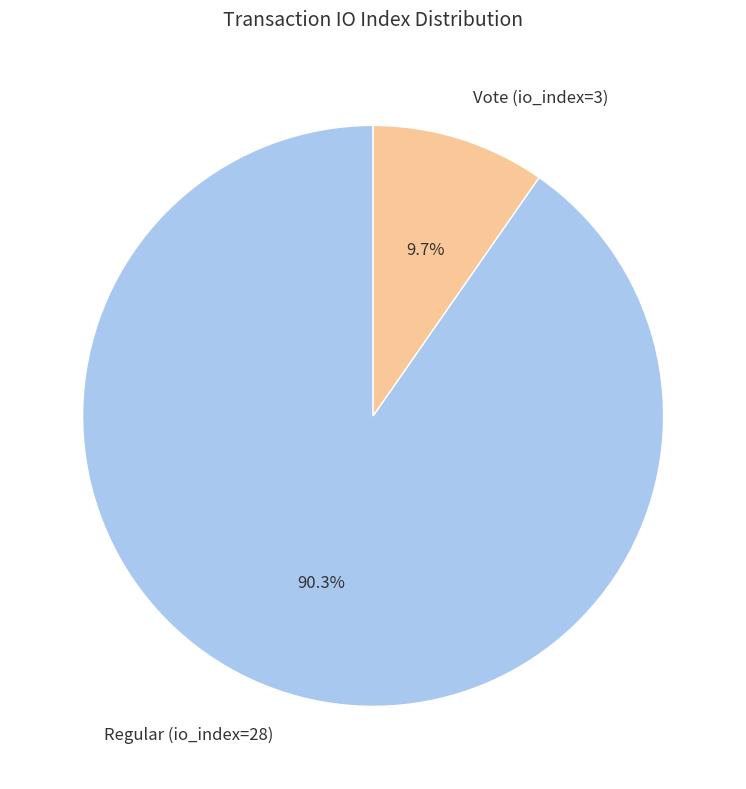

To the nearest percent, what portion does Regular (io_index=28) represent?

90%